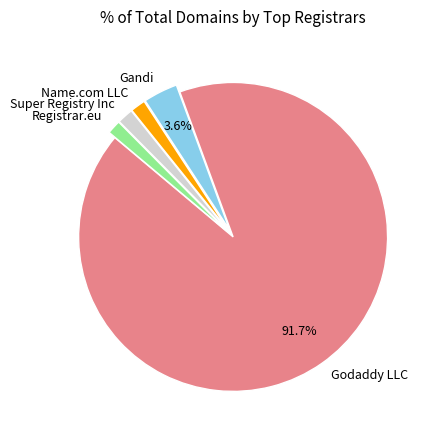

Does Godaddy LLC account for over 50% of the chart?

Yes